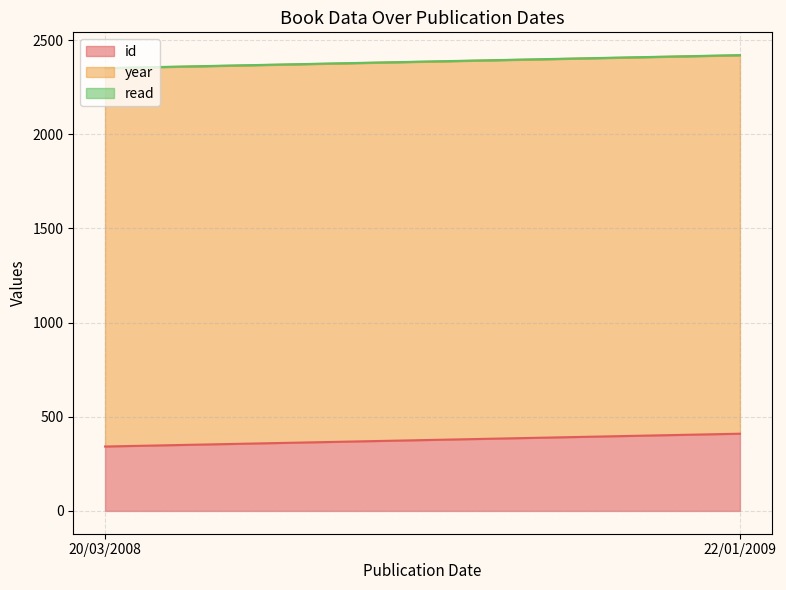

Reading left to right, what are all the values shown in this chart?

id: 20/03/2008=342	22/01/2009=410
year: 20/03/2008=2008	22/01/2009=2009
read: 20/03/2008=1	22/01/2009=1